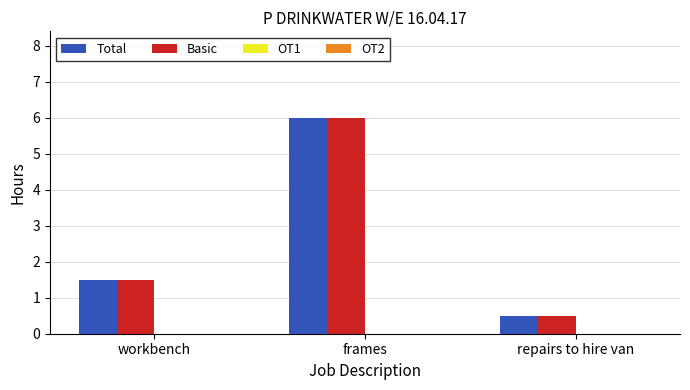

True or false: Total has a value of 6.0 at frames.

True